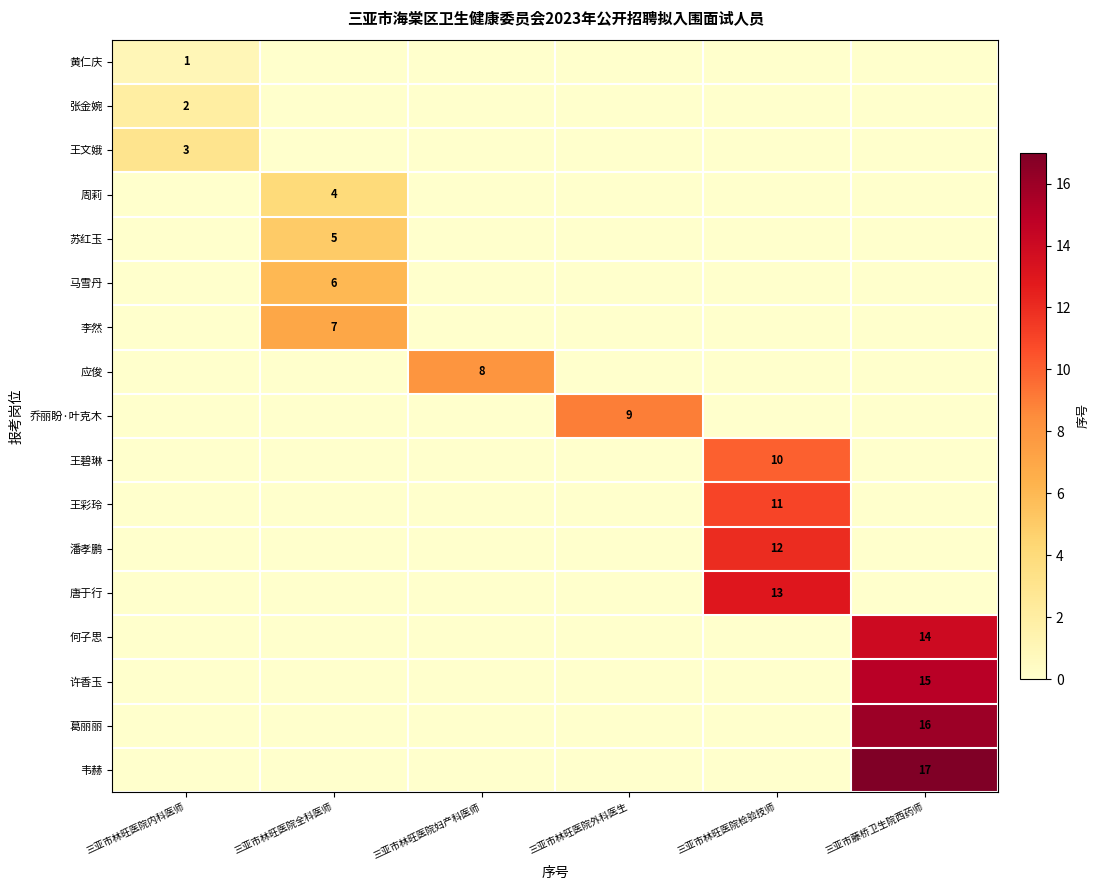

The value of 李然 at 三亚市林旺医院全科医师 is 7. True or false?

True